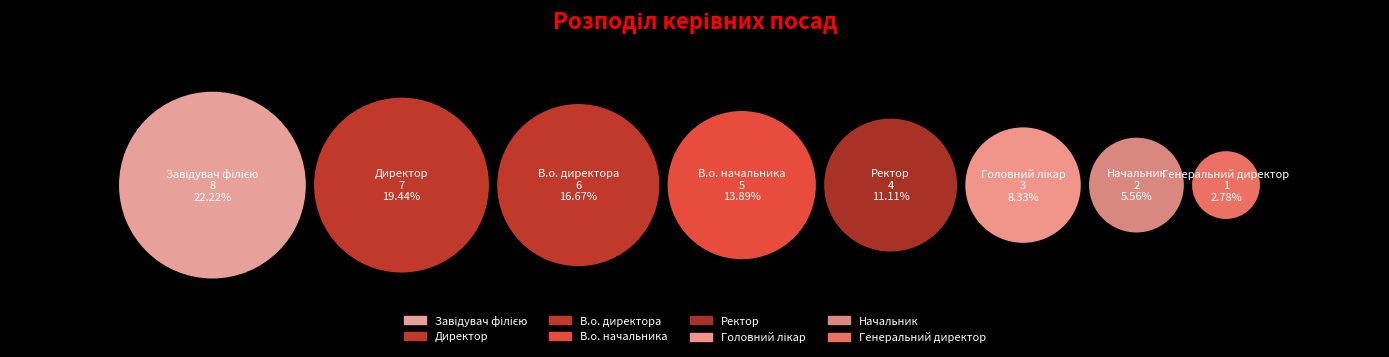

What percentage is the Начальник slice, to the nearest percent?

6%